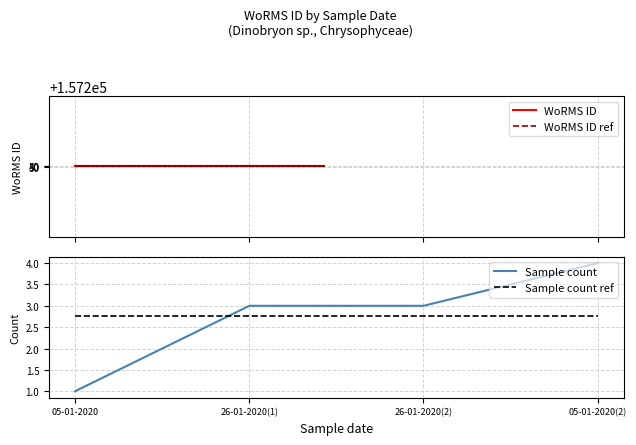

Is it true that Sample count ref equals 2.8 at 26-01-2020(1)?

True